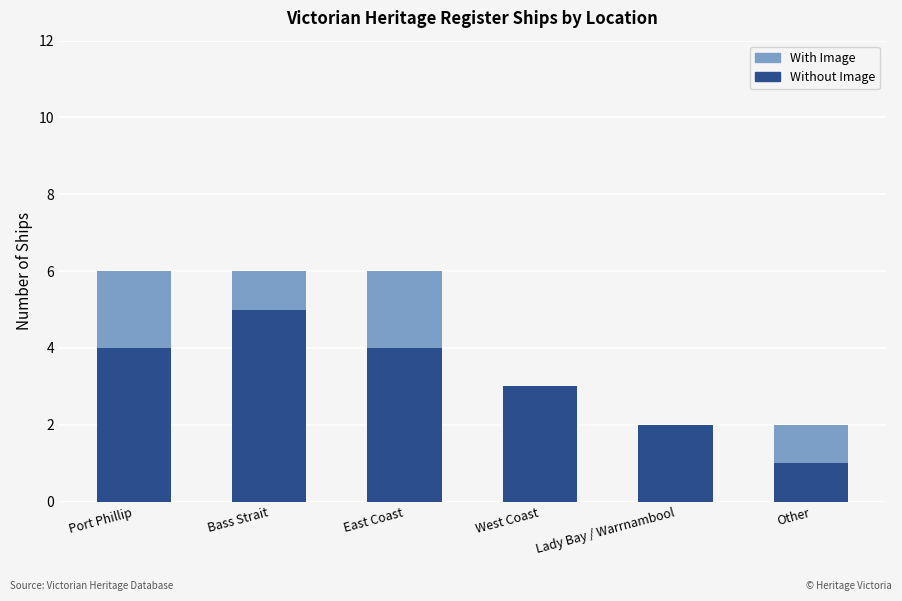

Which category has the highest value in the Without Image series?

Bass Strait